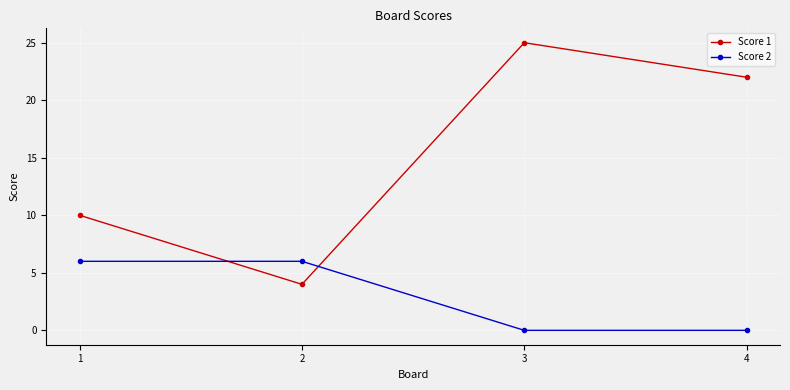

True or false: Score 2 and Score 1 cross at least once.

True